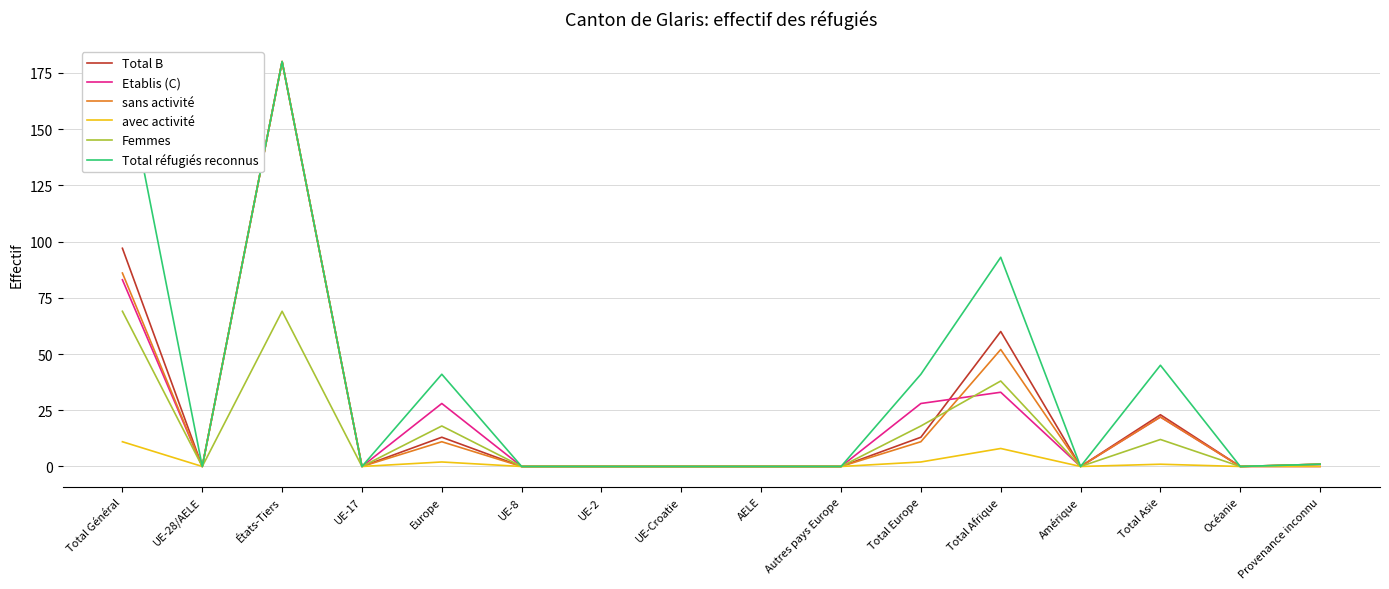

How many intersections are there between Etablis (C) and Total B?

1